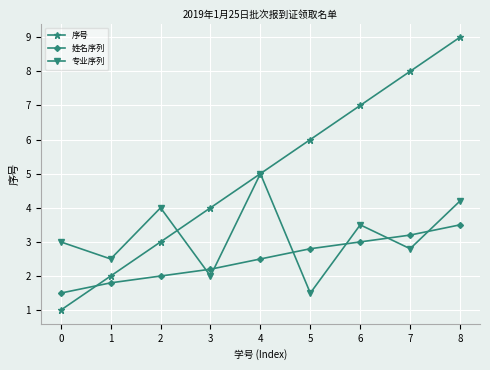

Between 1 and 8, which series saw the biggest shift?

序号